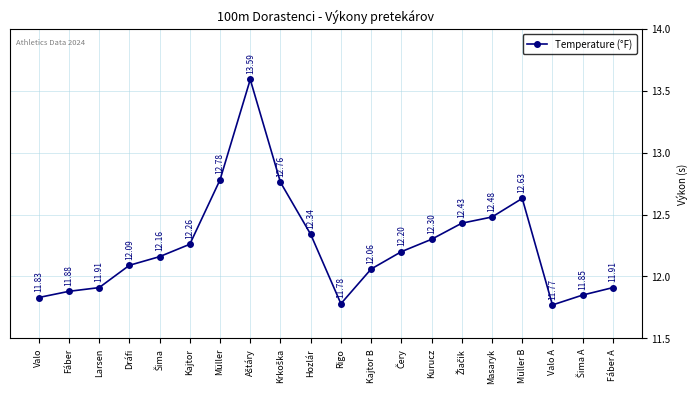

Read the value at Valo.

11.8